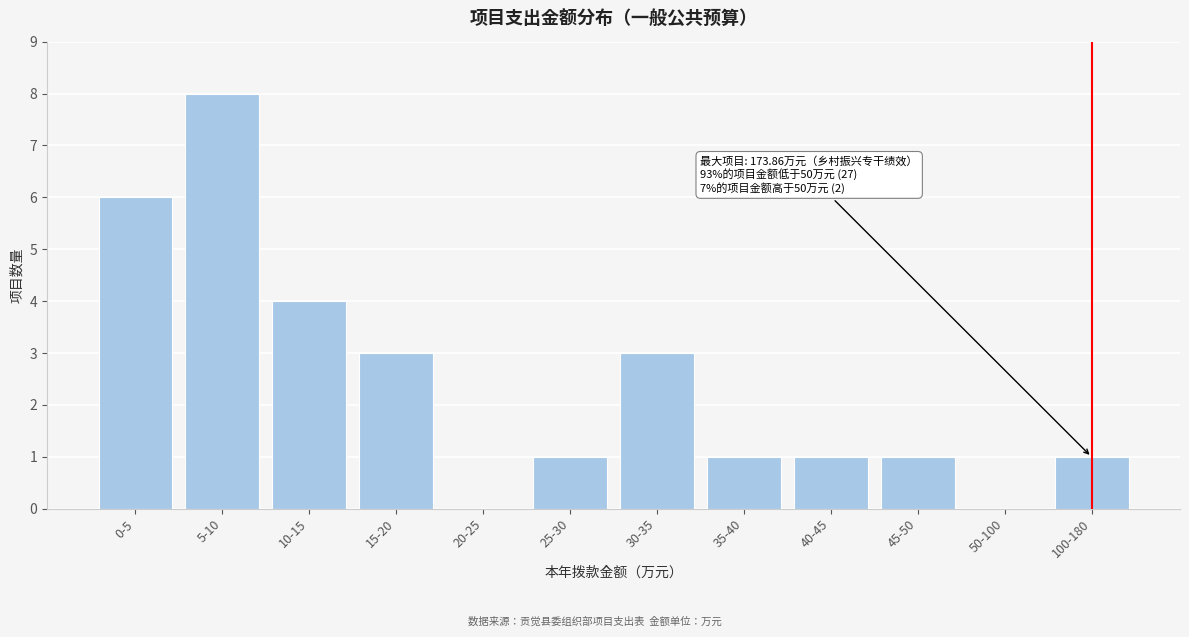

Reading left to right, list all the values displayed in this chart.

0-5=6	5-10=8	10-15=4	15-20=3	20-25=0	25-30=1	30-35=3	35-40=1	40-45=1	45-50=1	50-100=0	100-180=1